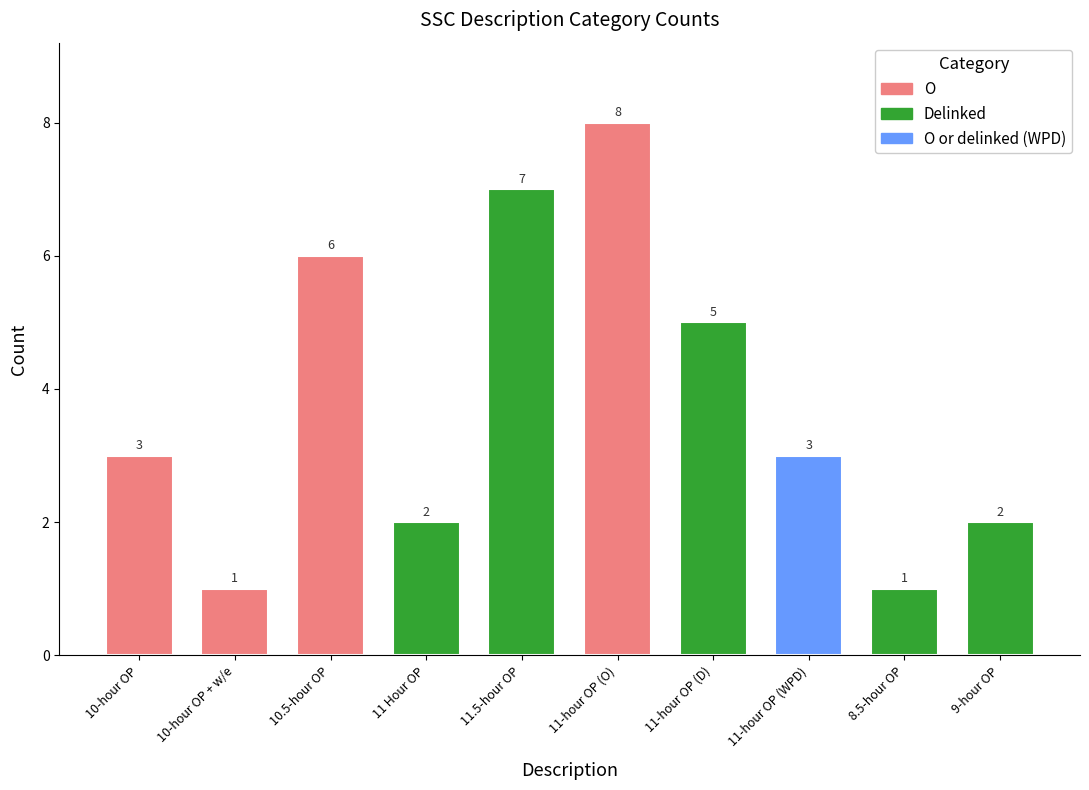

Reading left to right, extract all data points from this chart.

3	1	6	2	7	8	5	3	1	2